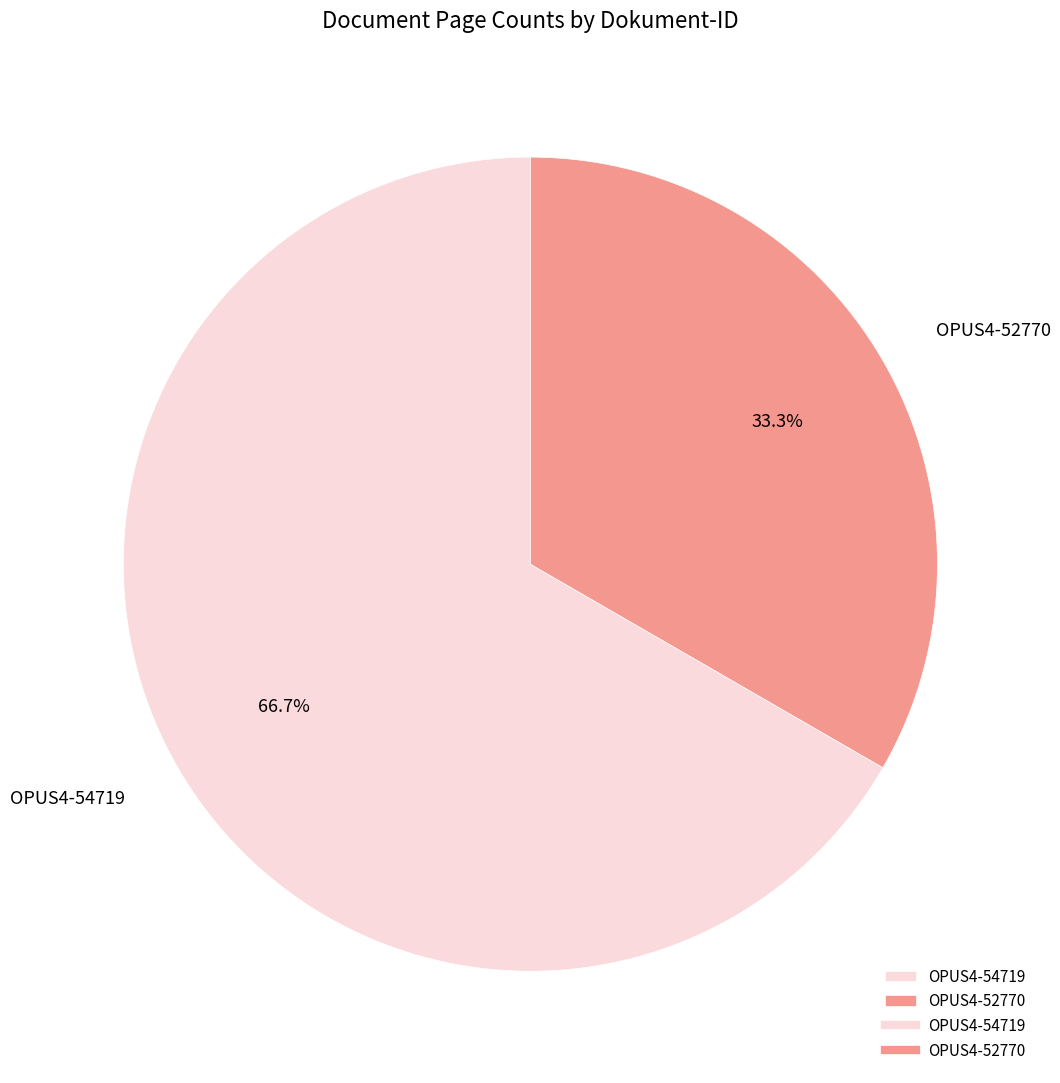

Combined, what portion of the pie is OPUS4-52770 and OPUS4-54719?

100.0%